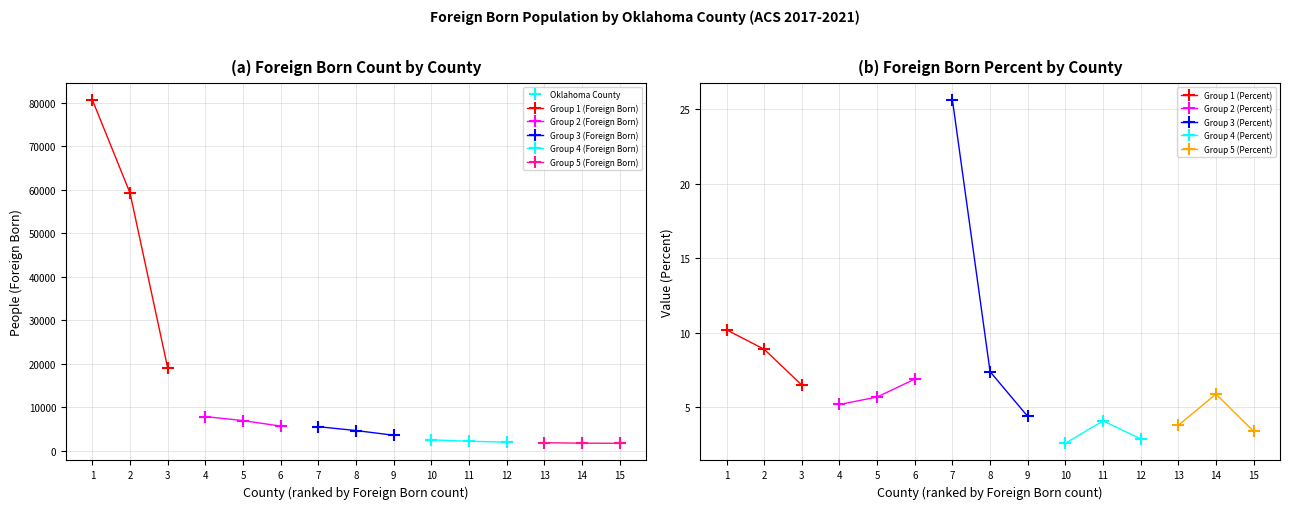

List the series in order of their peak value, lowest first.

Value (Percent), People (Foreign Born)